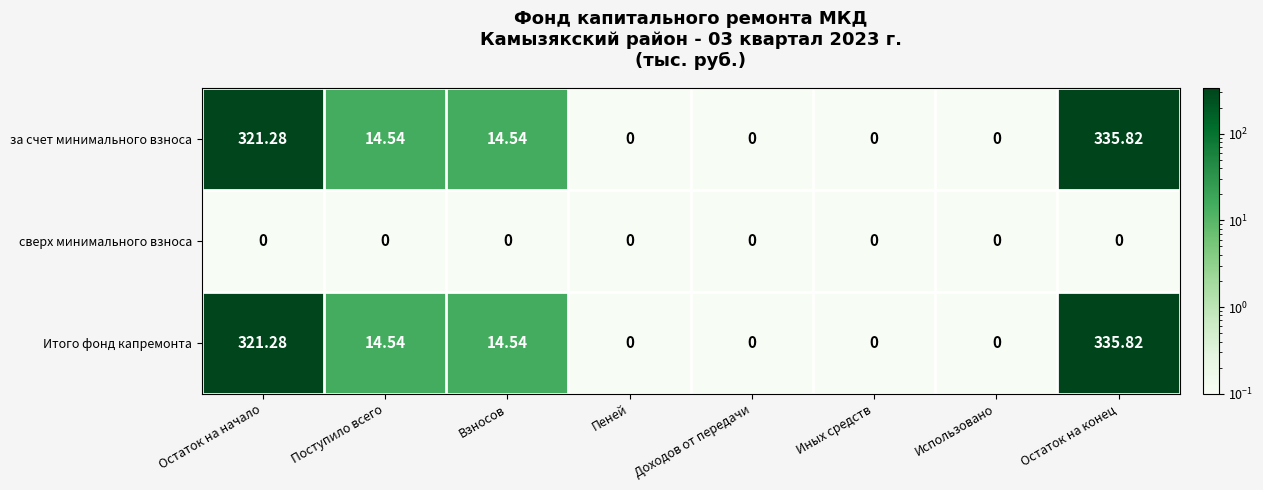

Which category has the highest value in the за счет минимального взноса series?

Остаток на конец